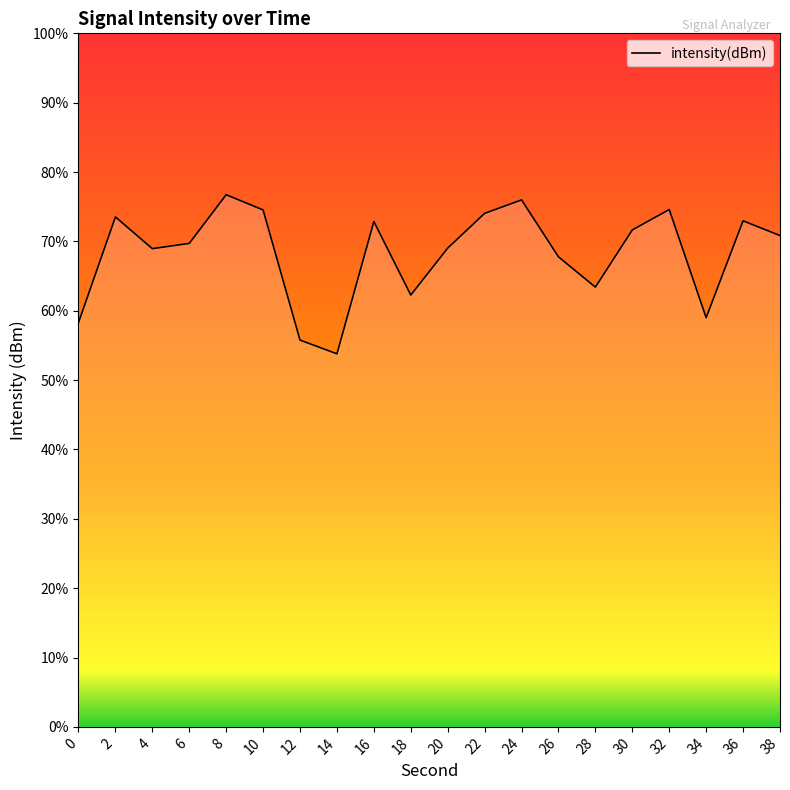

At which category does the data reach its first local valley?

4